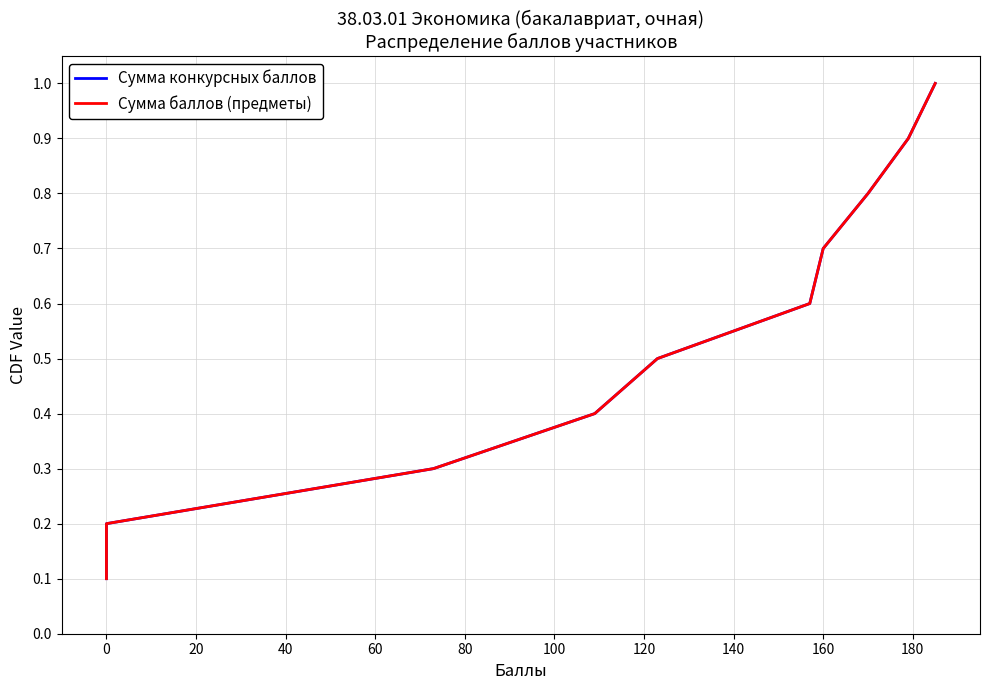

Does the chart display data point markers on the line(s)?

No